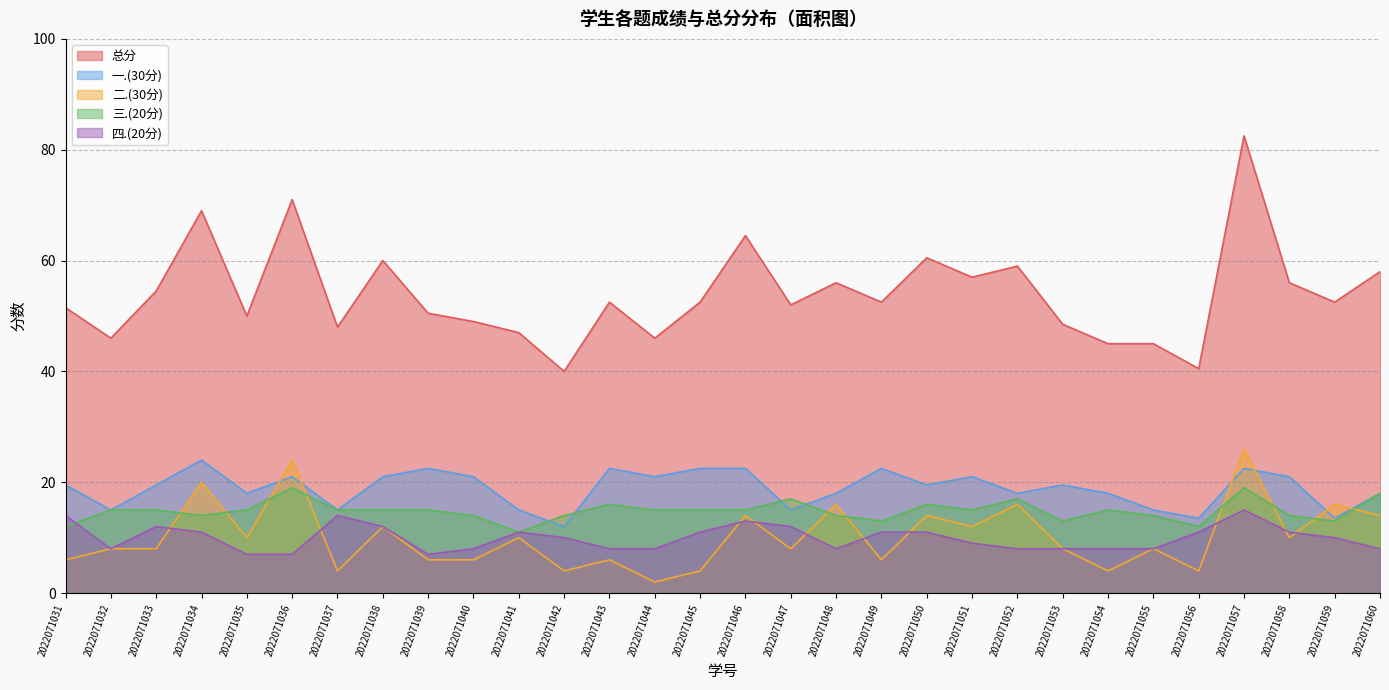

In 一.(30分), how many points are lower than both neighbors (excluding endpoints)?

10